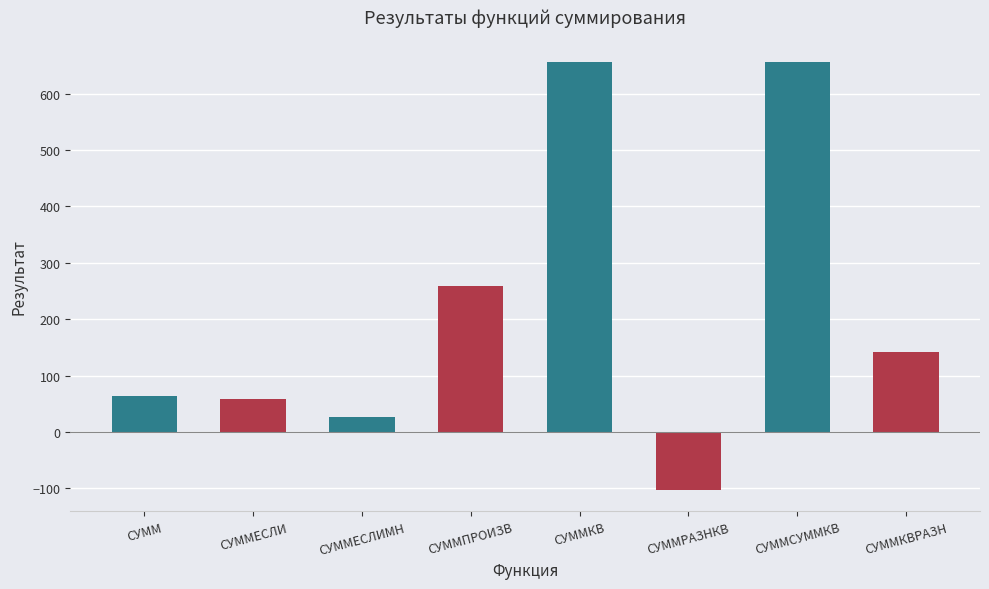

How many positive values are there?

7